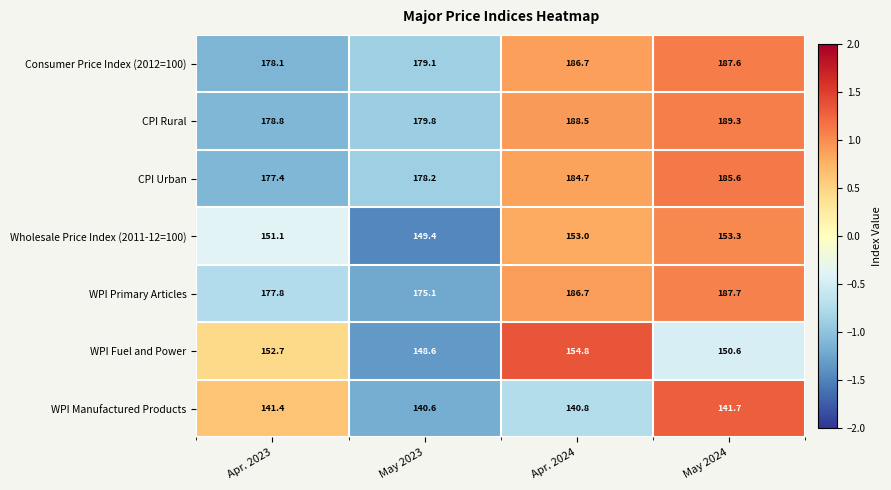

Which series changed the most between Apr. 2023 and May 2024?

CPI Rural